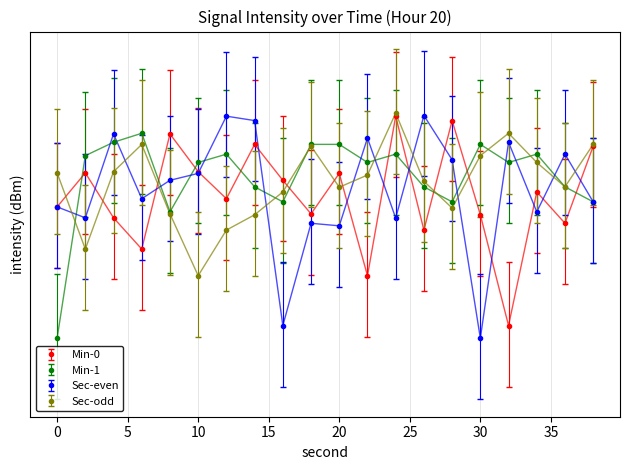

Which category has the highest value in the Sec-odd series?

24